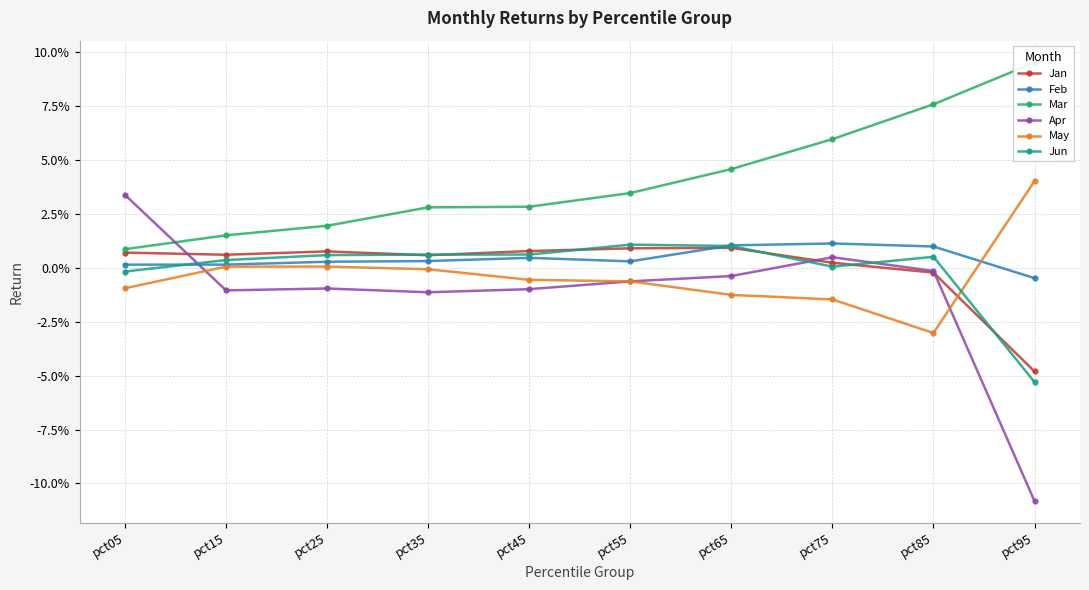

True or false: Jan has a value of -0.0 at pct85.

False